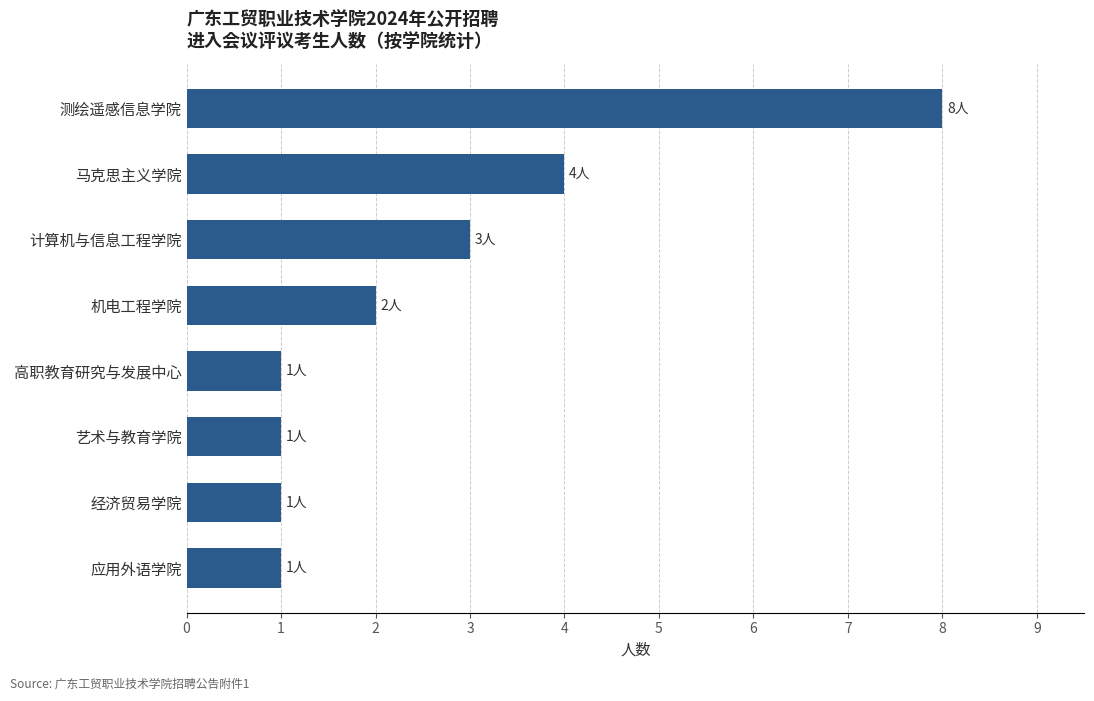

The value at 计算机与信息工程学院 is 3. True or false?

True